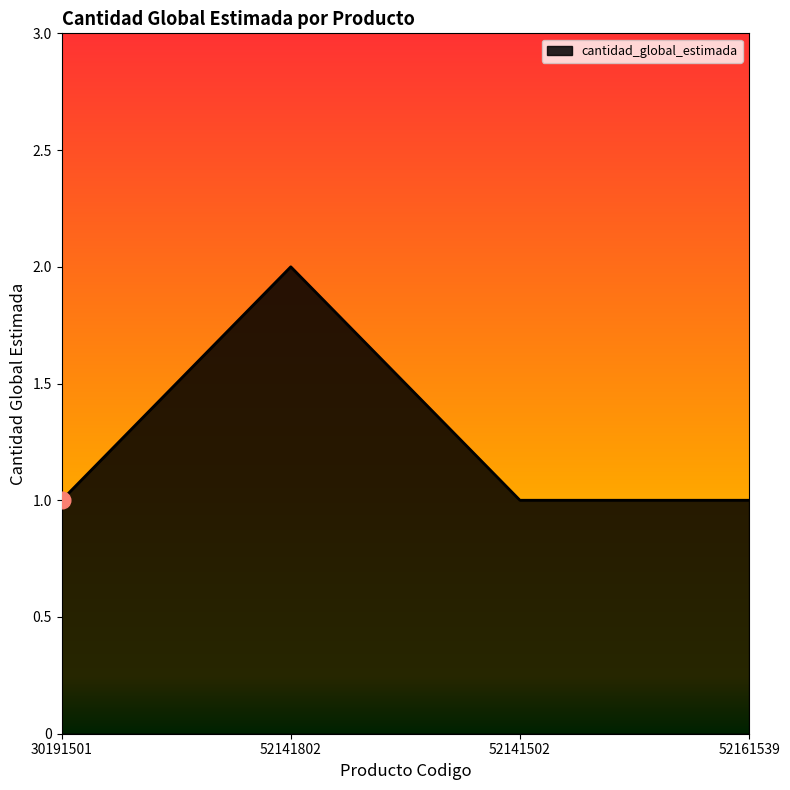

Read the value at 52141502.

1